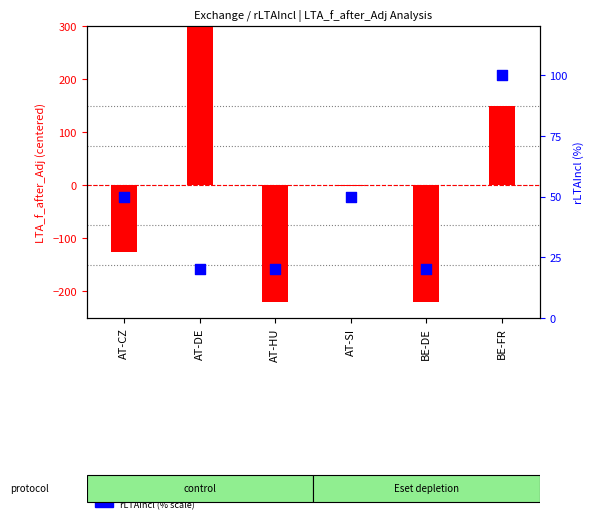

Which series reaches the maximum Y coordinate?

LTA_f_after_Adj (centered)